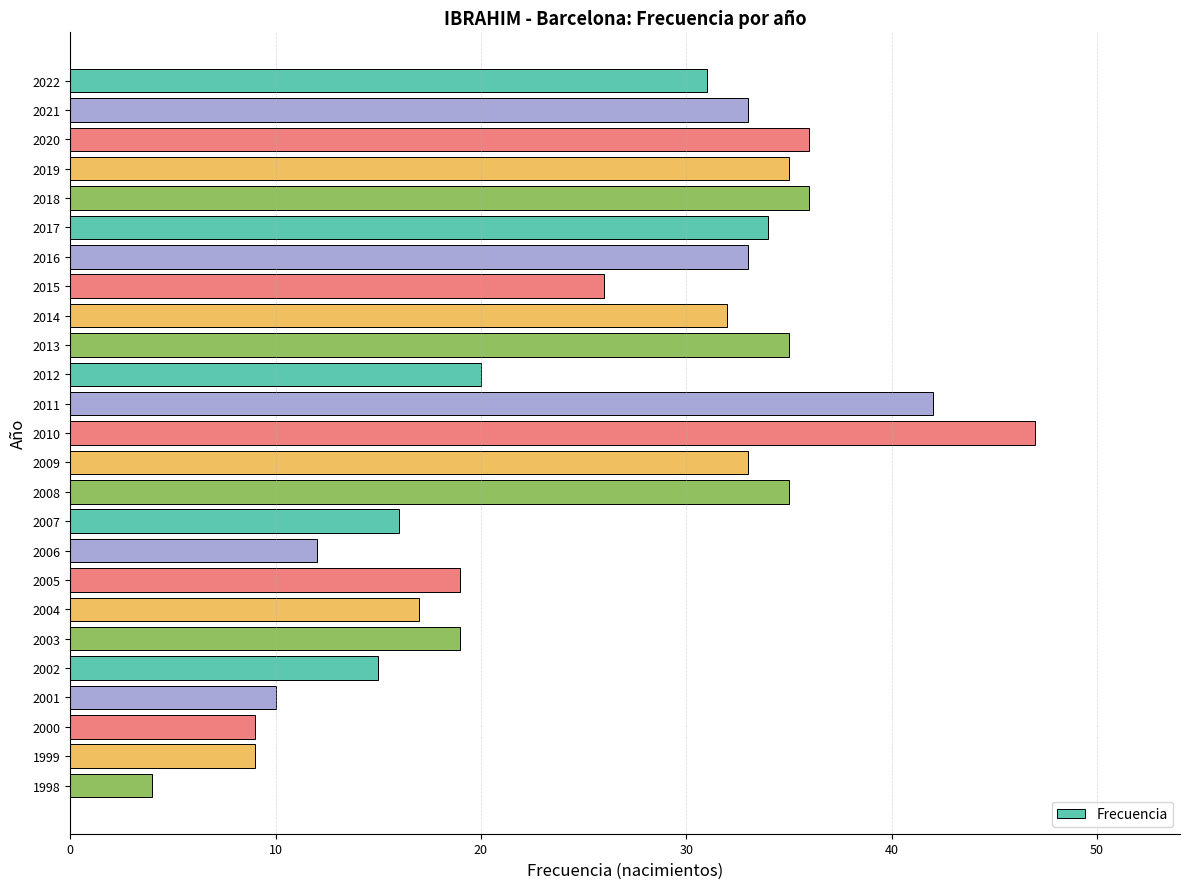

Are the bars grouped side by side (vs. stacked)?

No